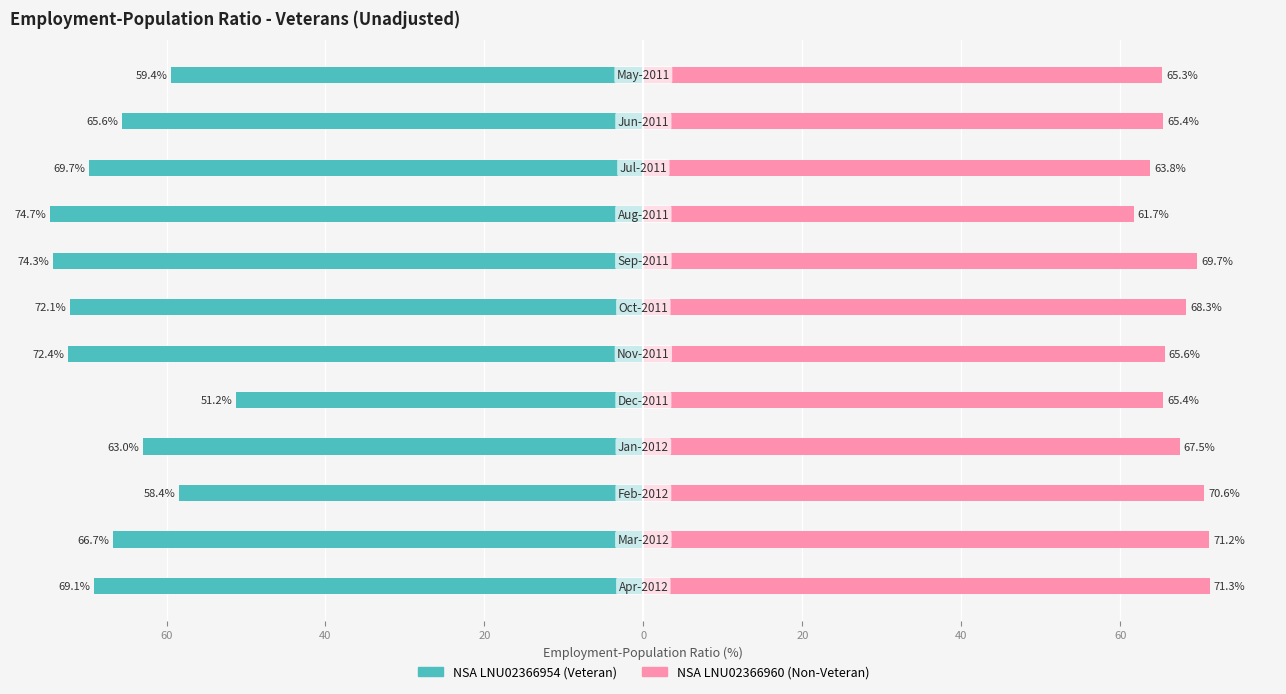

What are all the series names shown in the legend?

NSA LNU02366954, NSA LNU02366960